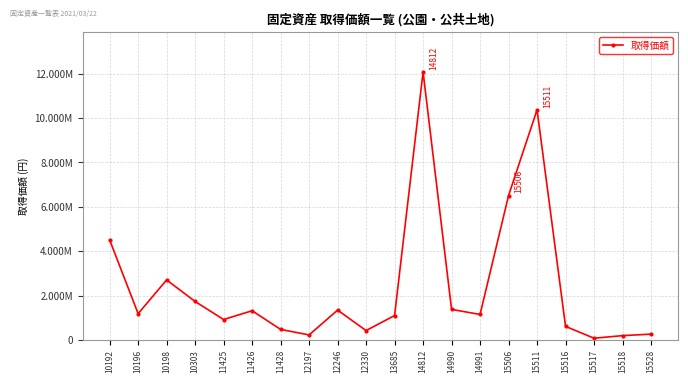

Is it true that the value at 11425 is 917832?

True